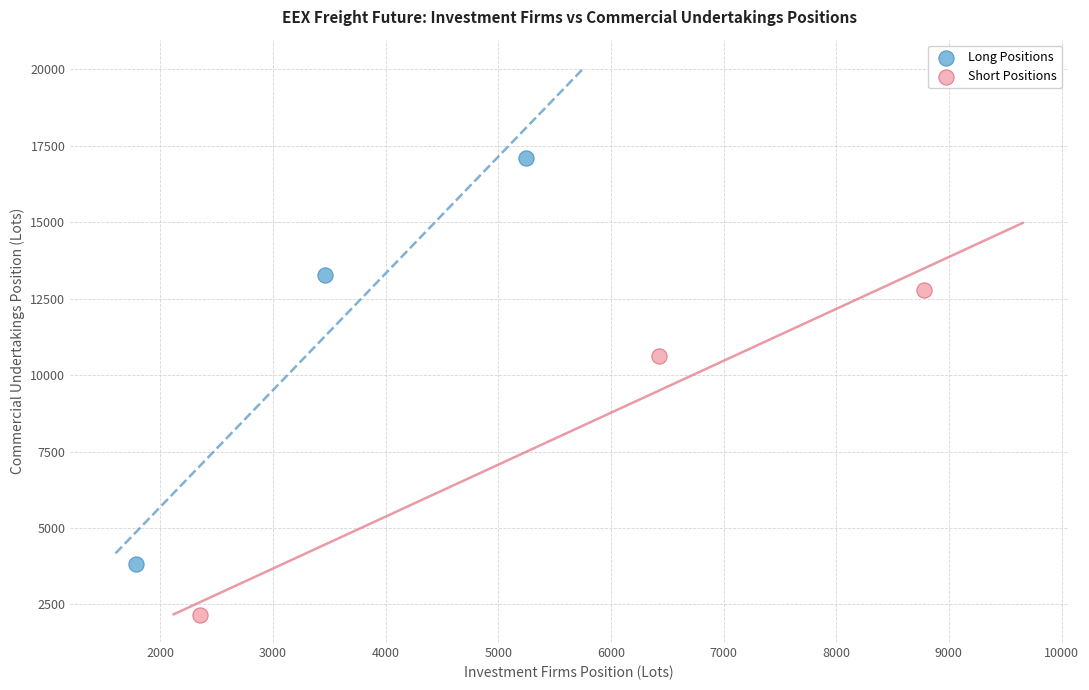

Which series contains the lowest Y value?

Short Positions